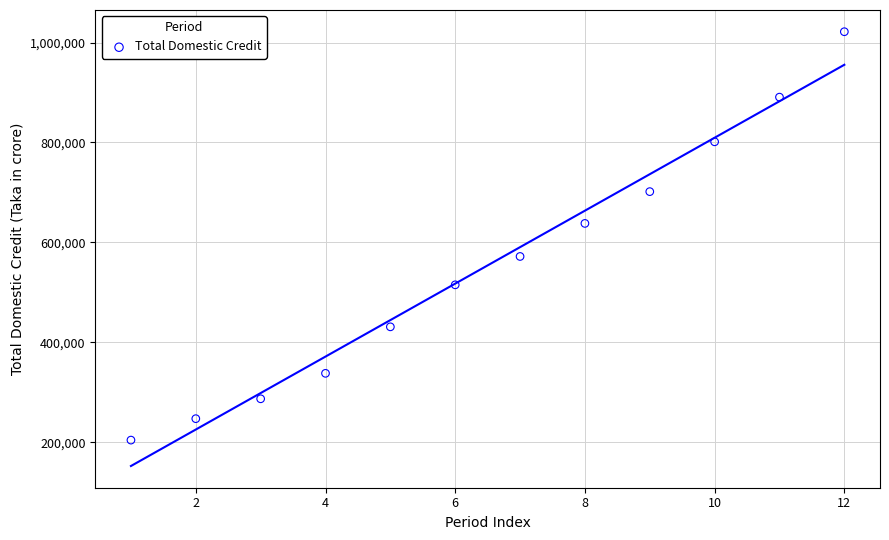

What is the average Y value?

553875.4